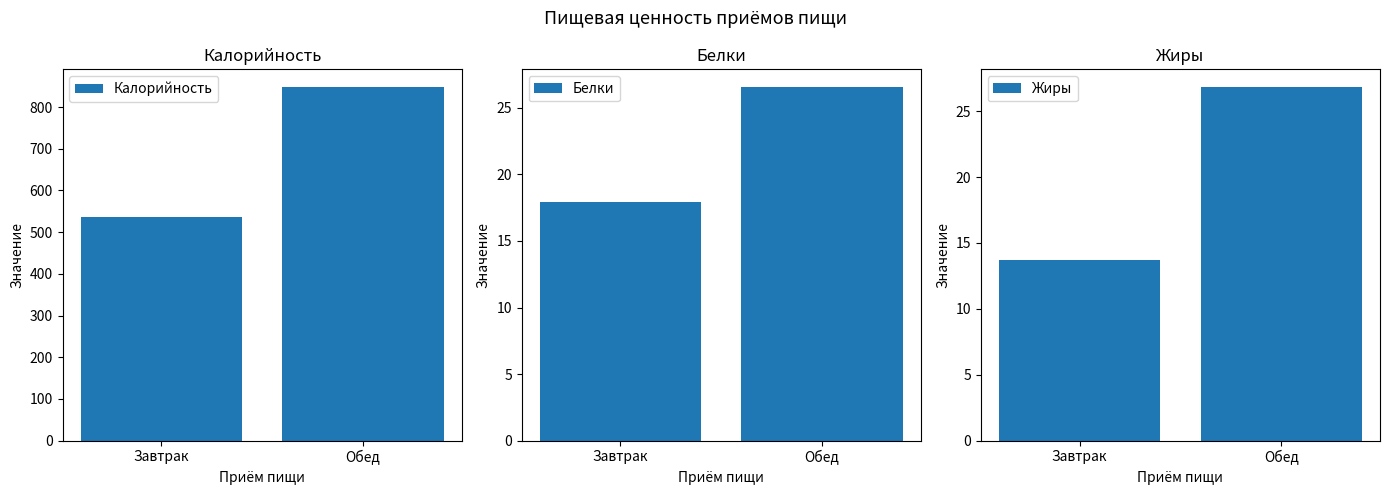

What is the label of the 1st bar from the right?

Обед